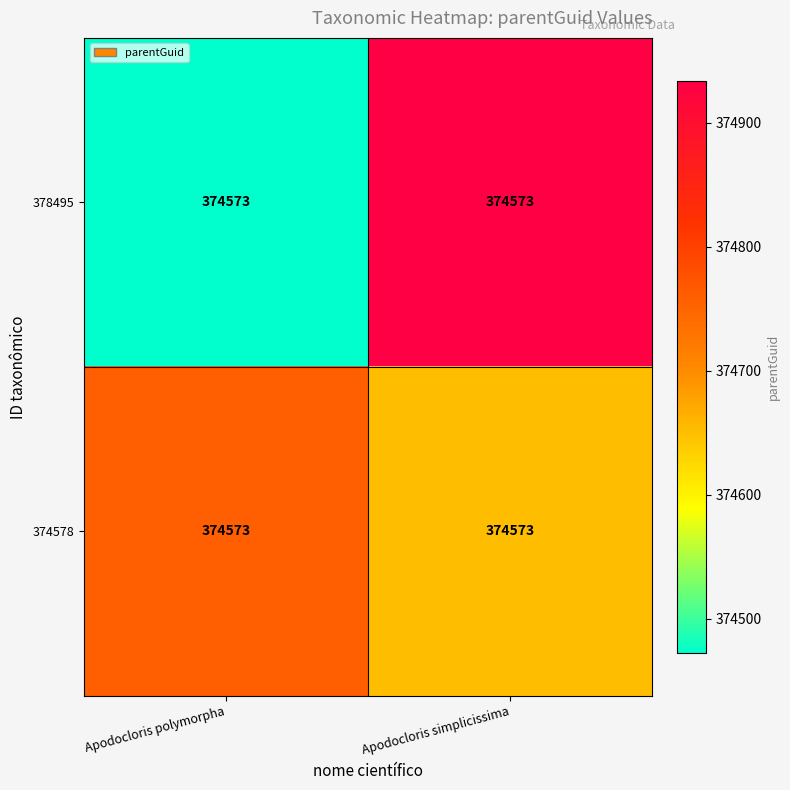

Which series changed the most between Apodocloris polymorpha and Apodocloris simplicissima?

378495